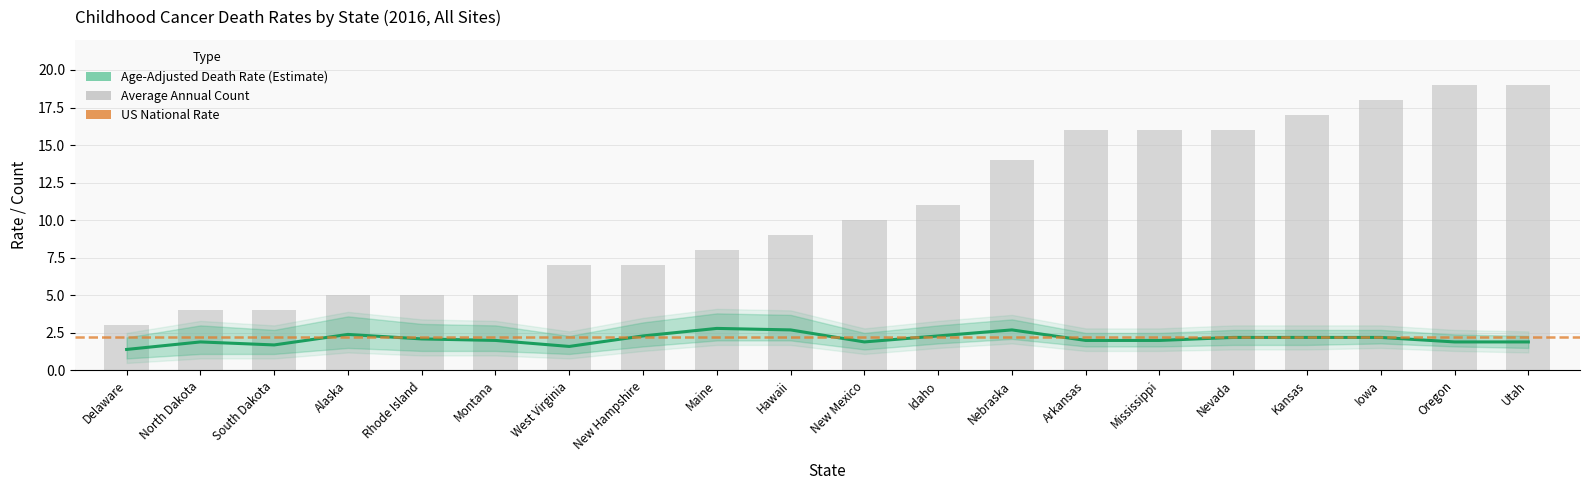

True or false: Average Annual Count has a value of 10.0 at New Mexico.

True